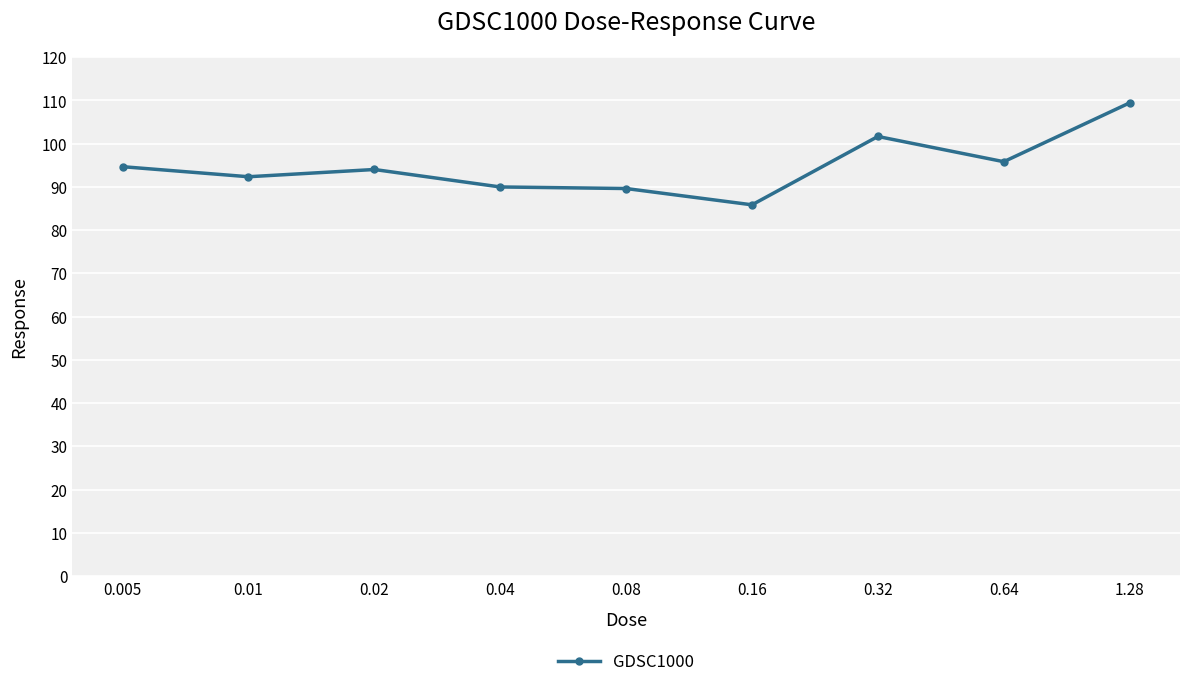

What is the change in value from 0.08 to 0.32?

+12.0